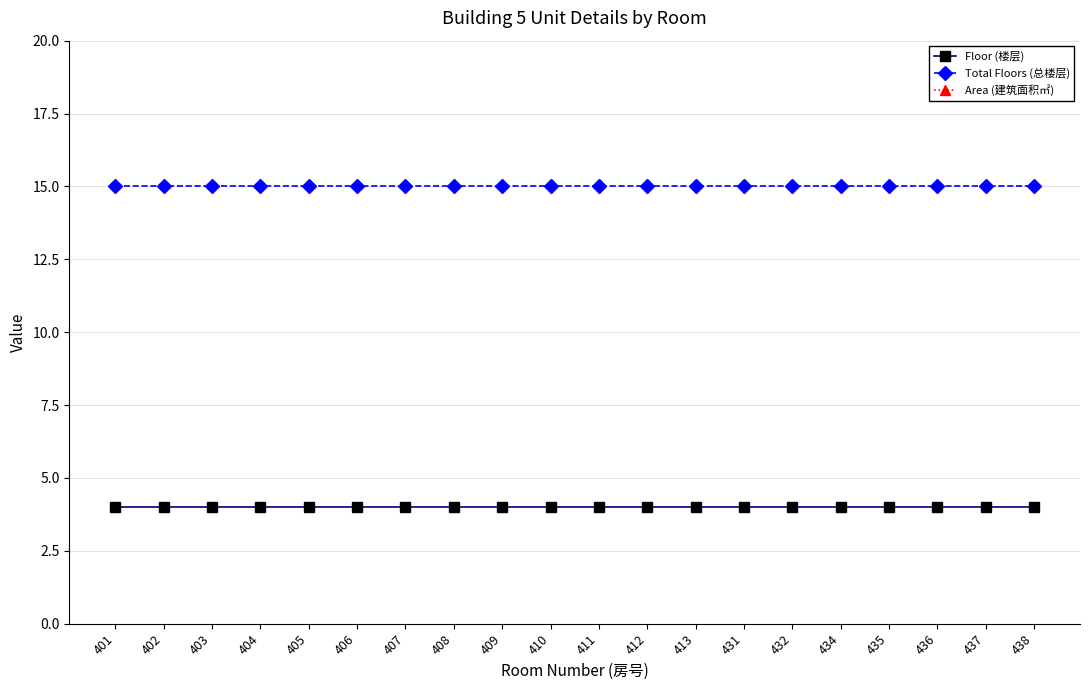

Which series has the widest spread of values?

Floor (楼层)